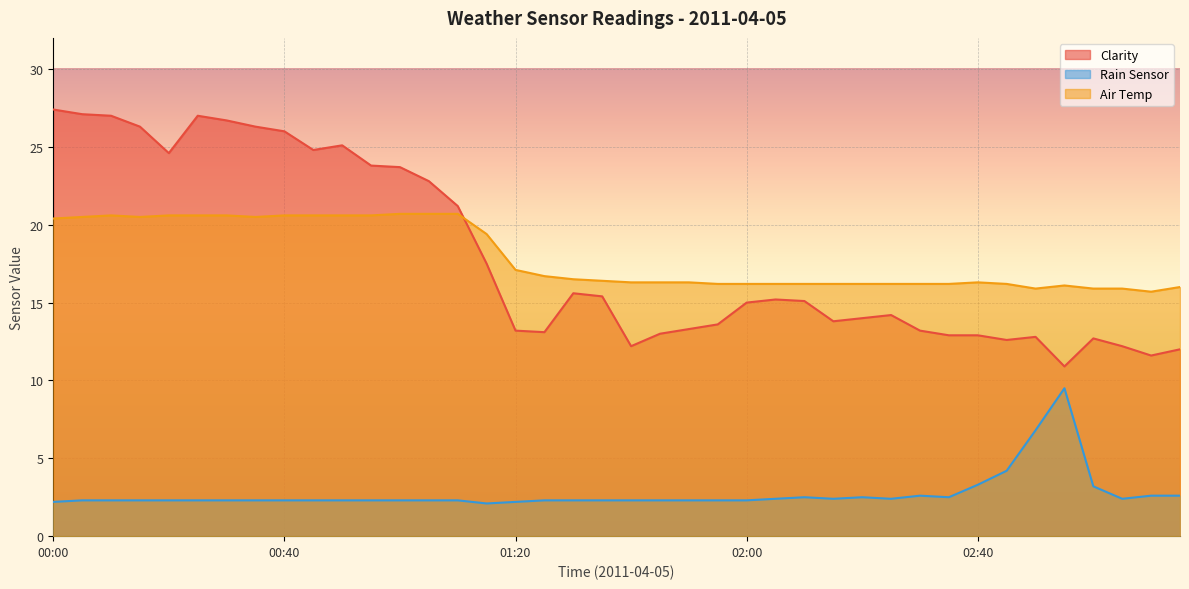

True or false: Air Temp has a value of 4.1 at 01:35.

False